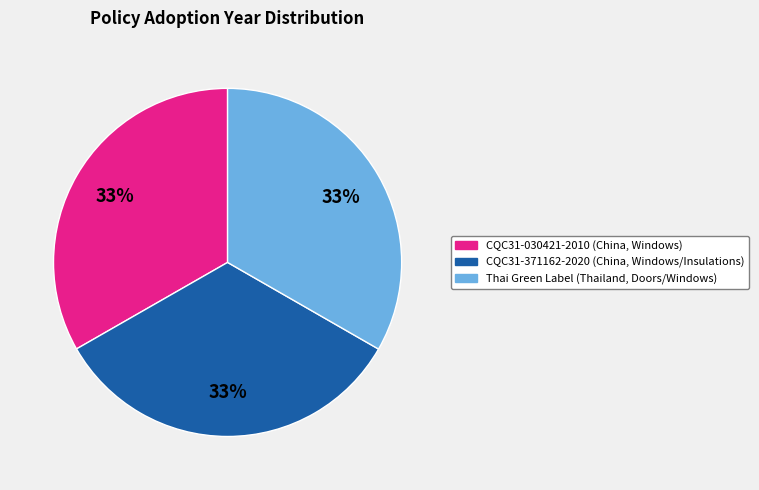

Approximately how many times larger is the value at Thai Green Label (Thailand, Doors/Windows) compared to CQC31-371162-2020 (China, Windows/Insulations)?

1.0